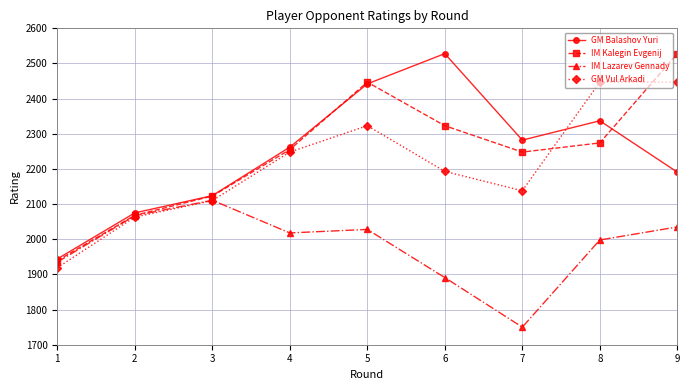

The value of IM Lazarev Gennady at 9 is 2035. True or false?

True